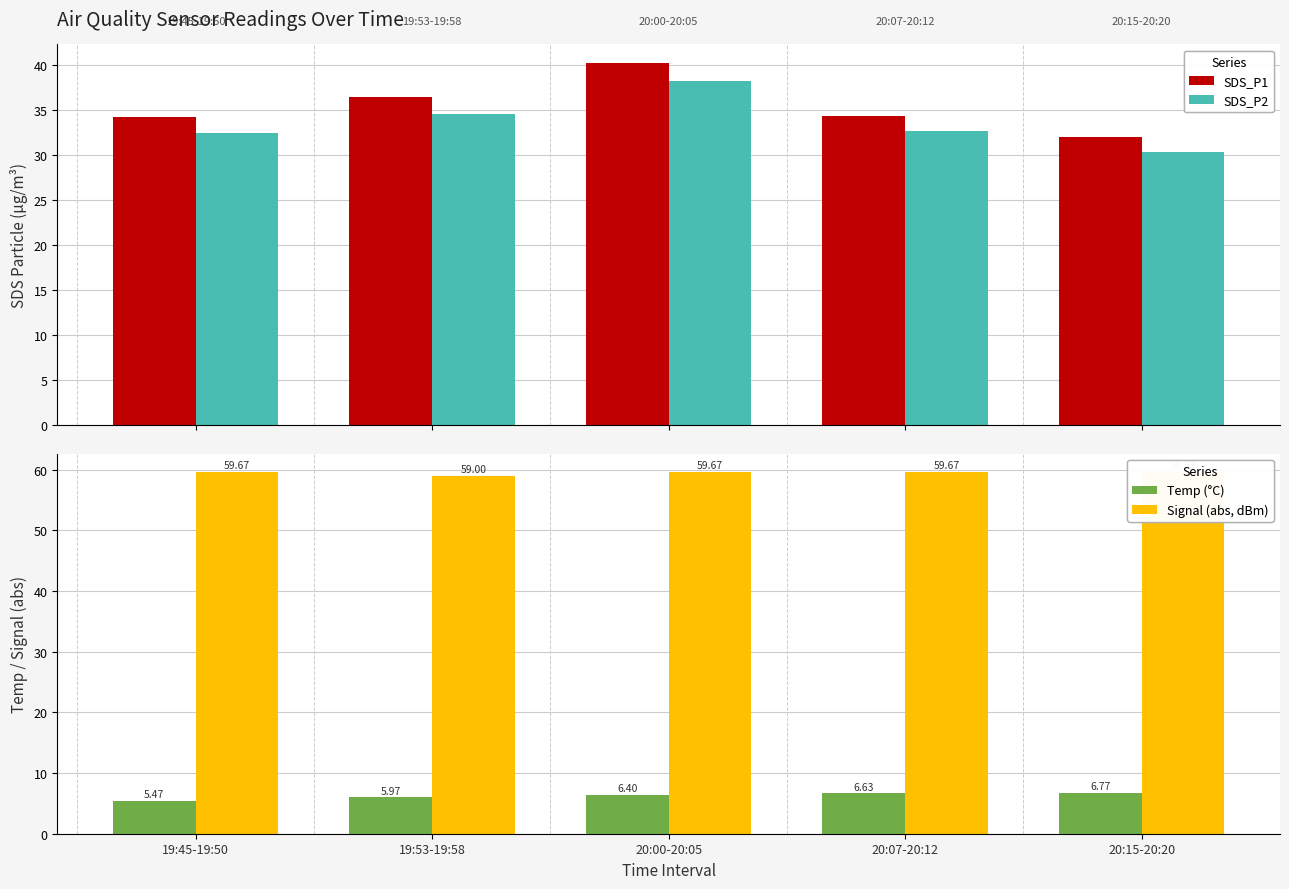

What is the difference between the second highest and minimum values in the SDS_P1 series?

4.5